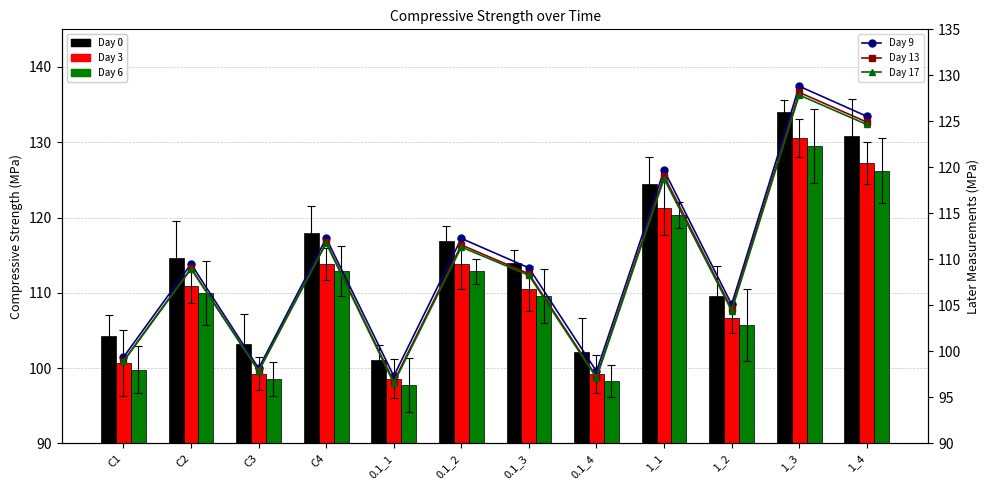

Reading right to left, extract all data points from this chart.

Day 0: 1_4=130.8	1_3=134.1	1_2=109.5	1_1=124.5	0.1_4=102.2	0.1_3=113.9	0.1_2=116.9	0.1_1=101.1	C4=117.9	C3=103.2	C2=114.7	C1=104.2
Day 3: 1_4=127.2	1_3=130.6	1_2=106.6	1_1=121.3	0.1_4=99.2	0.1_3=110.5	0.1_2=113.9	0.1_1=98.6	C4=113.9	C3=99.3	C2=110.9	C1=100.7
Day 6: 1_4=126.2	1_3=129.5	1_2=105.7	1_1=120.3	0.1_4=98.3	0.1_3=109.6	0.1_2=112.9	0.1_1=97.8	C4=112.9	C3=98.6	C2=110.0	C1=99.8
Day 9: 1_4=125.5	1_3=128.8	1_2=105.1	1_1=119.7	0.1_4=97.8	0.1_3=109.1	0.1_2=112.3	0.1_1=97.3	C4=112.3	C3=98.2	C2=109.5	C1=99.4
Day 13: 1_4=124.9	1_3=128.2	1_2=104.6	1_1=119.1	0.1_4=97.3	0.1_3=108.4	0.1_2=111.6	0.1_1=96.7	C4=111.8	C3=97.9	C2=109.0	C1=99.0
Day 17: 1_4=124.7	1_3=127.9	1_2=104.4	1_1=118.8	0.1_4=97.1	0.1_3=108.3	0.1_2=111.3	0.1_1=96.5	C4=111.8	C3=97.9	C2=109.0	C1=98.9